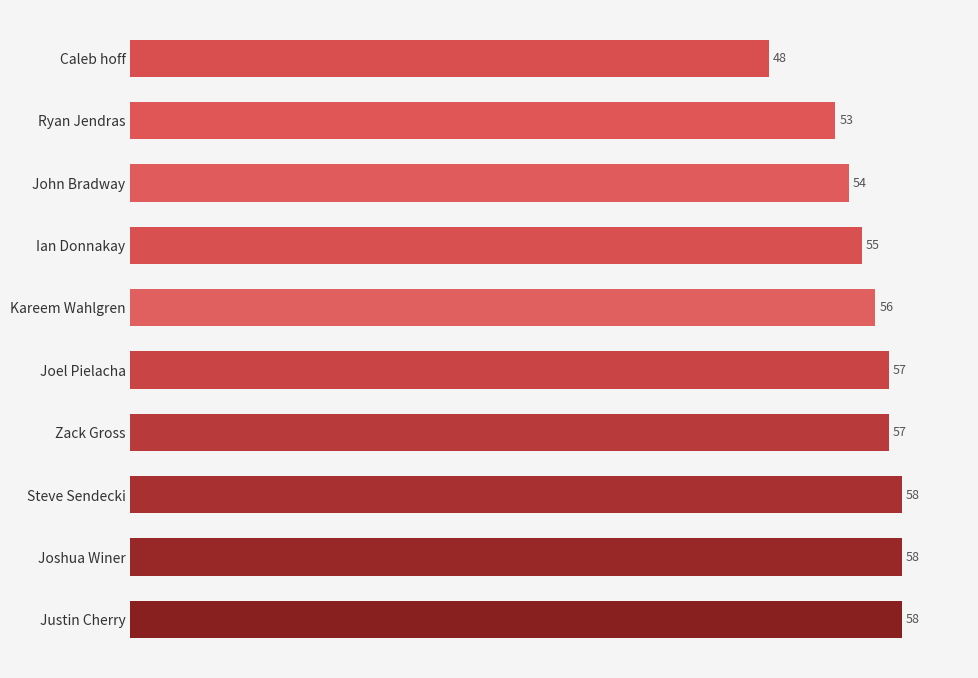

Count the number of data series in this chart.

1